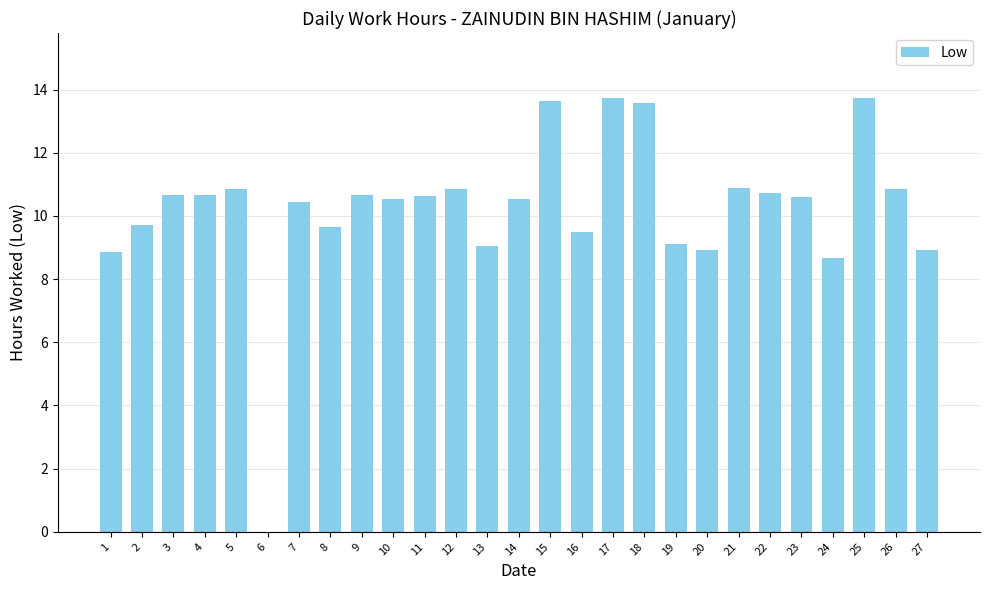

At which label does the data first exceed 10?

3